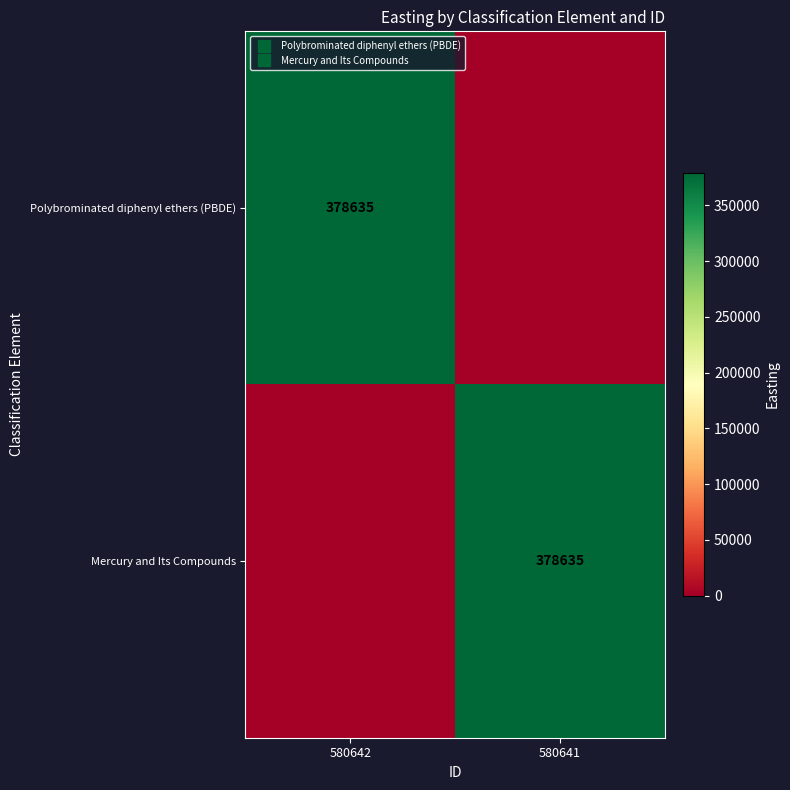

At 580642, list the series in order from smallest to largest.

Mercury and Its Compounds, Polybrominated diphenyl ethers (PBDE)